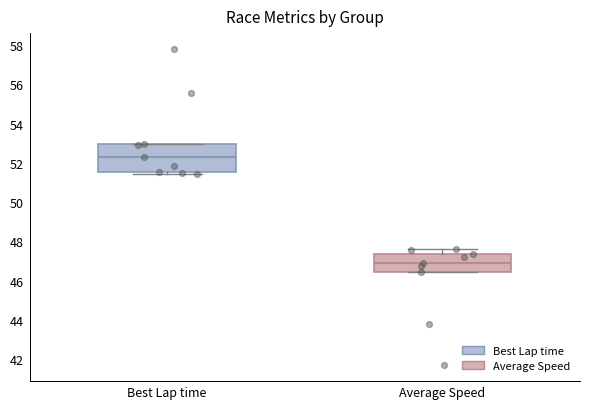

Which box has the highest median line?

Best Lap time